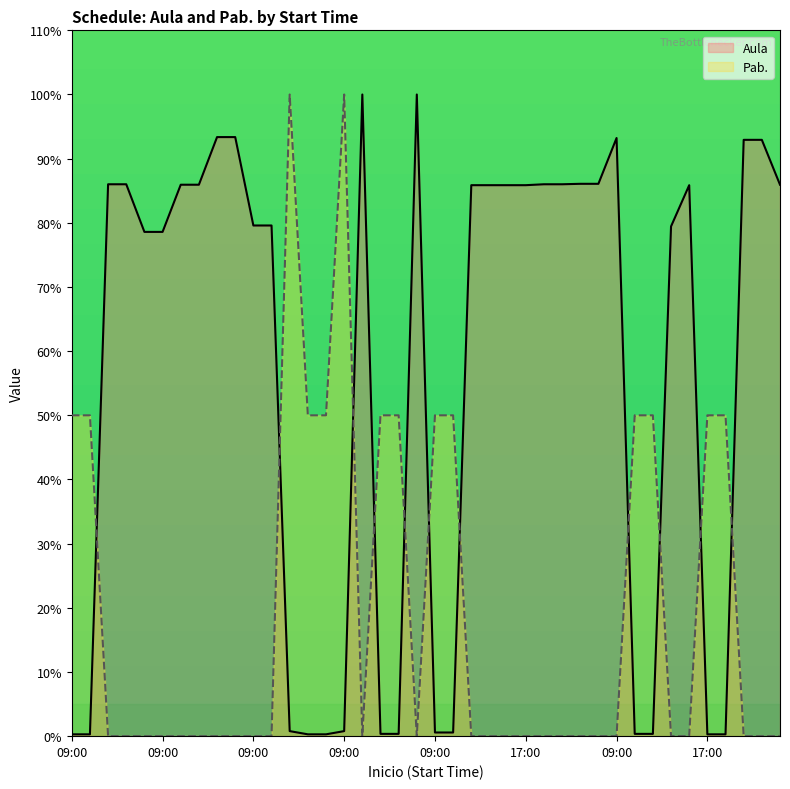

Where do Pab. and Aula first cross each other?

09:00 and 17:00